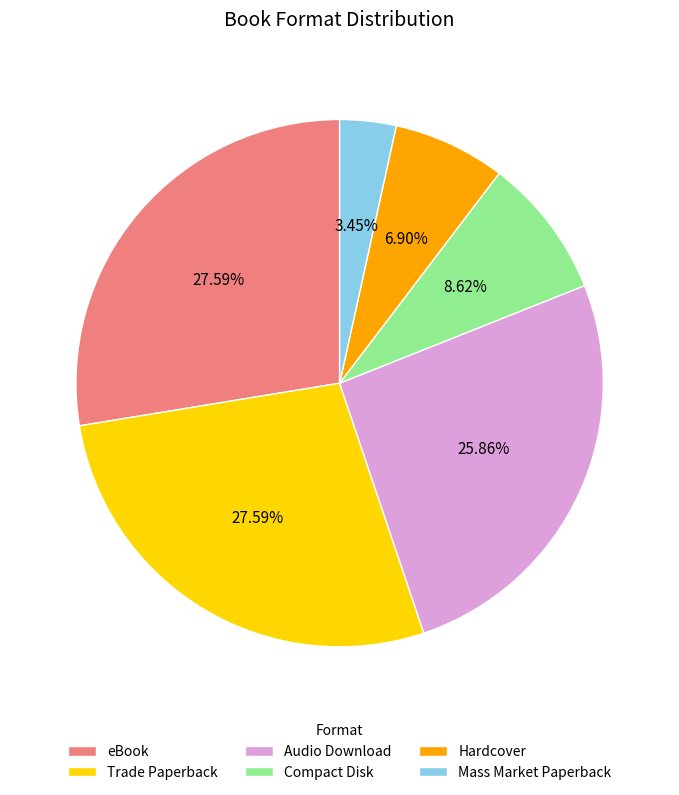

How many slices are in this pie chart?

6